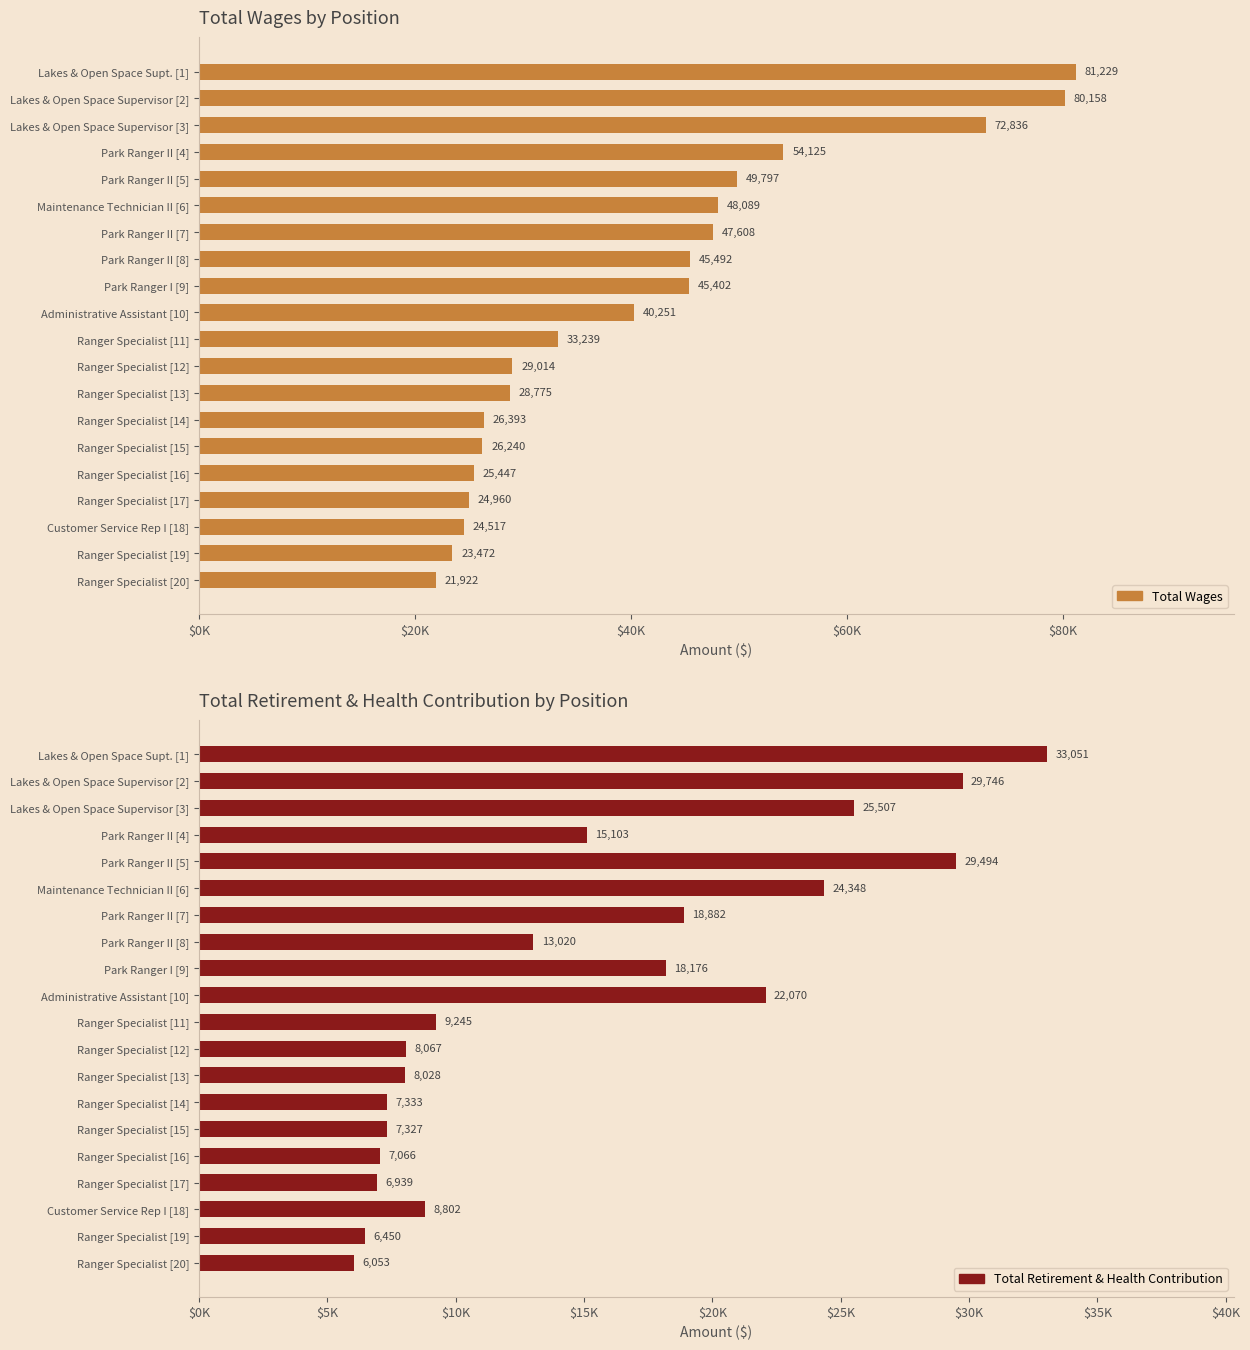

At how many categories does at least one series exceed 68041?

3